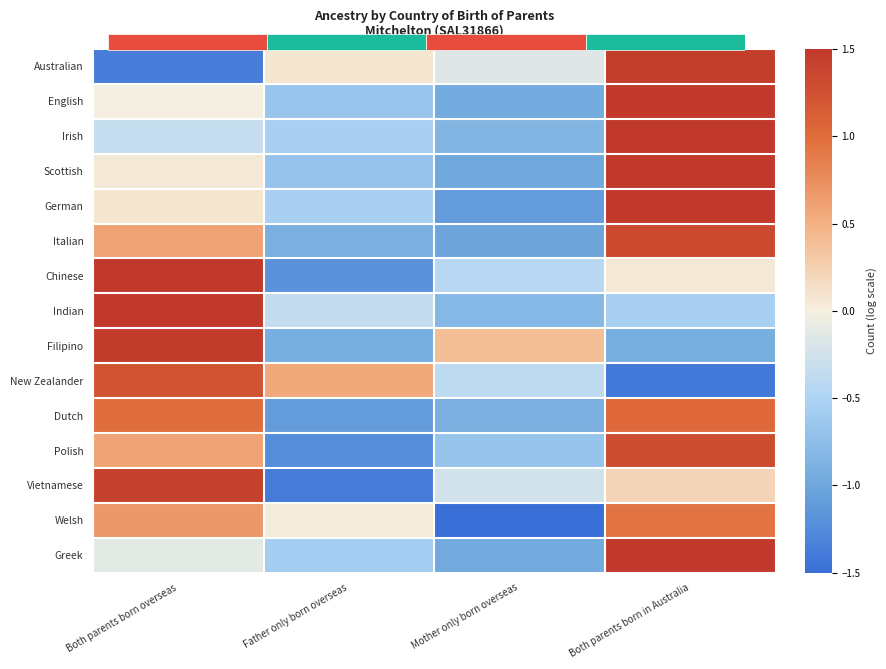

Between Father only born overseas and Mother only born overseas, which series saw the biggest shift?

Welsh